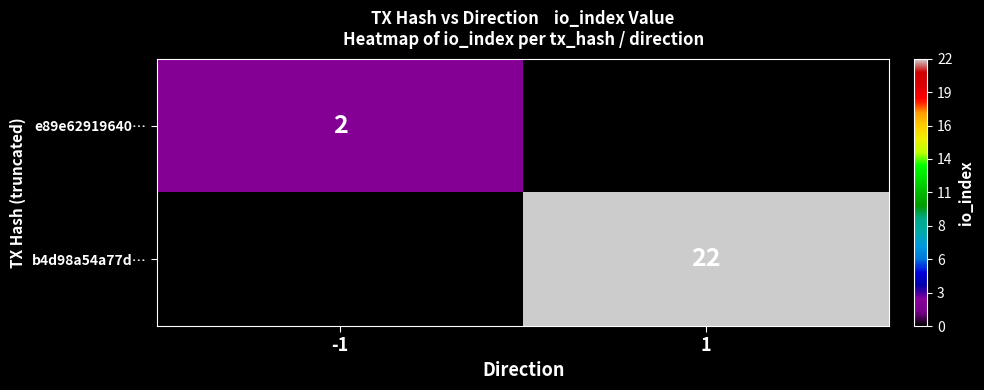

The e89e62919640… series shows 1 at -1. True or false?

False